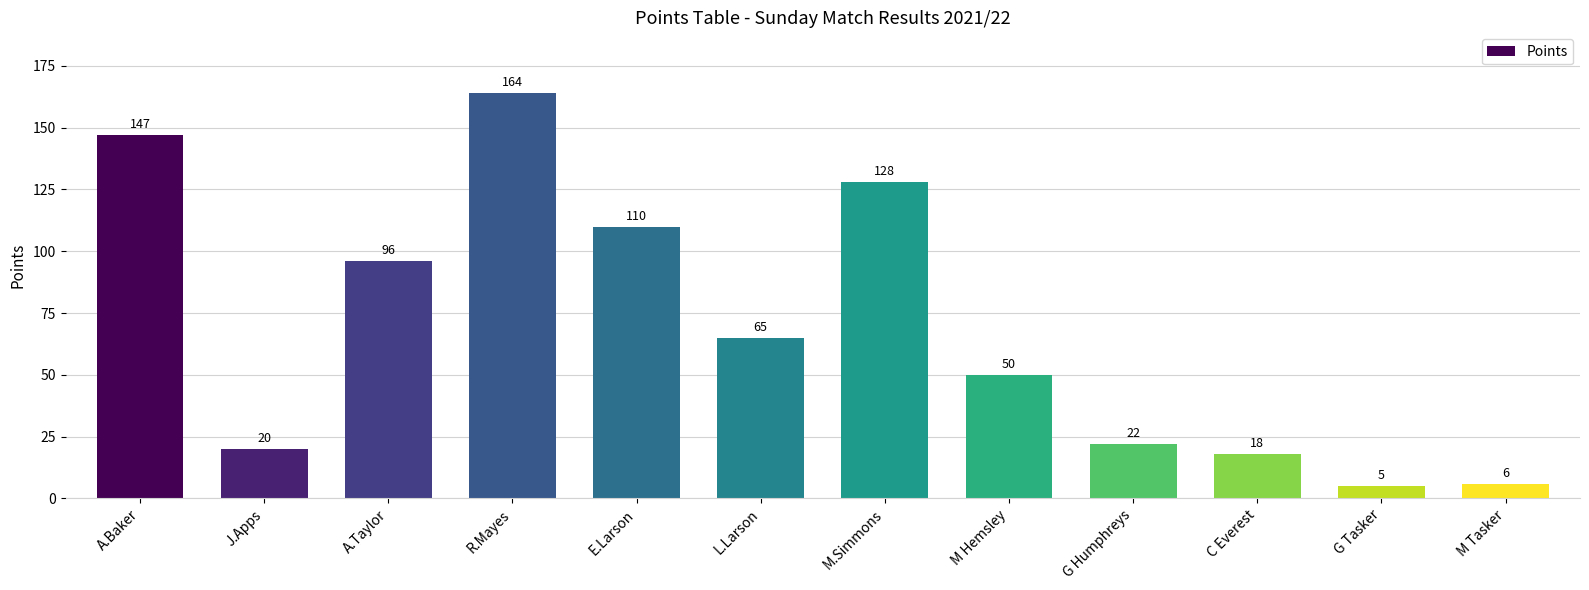

What is the difference between the maximum and second lowest values?

158